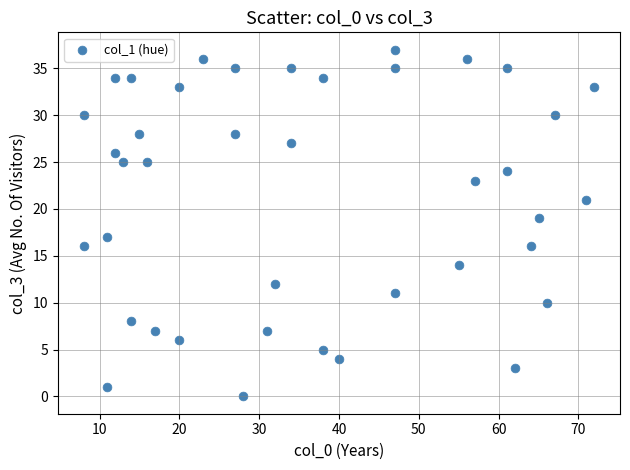

What is the range of X values (max minus min)?

64